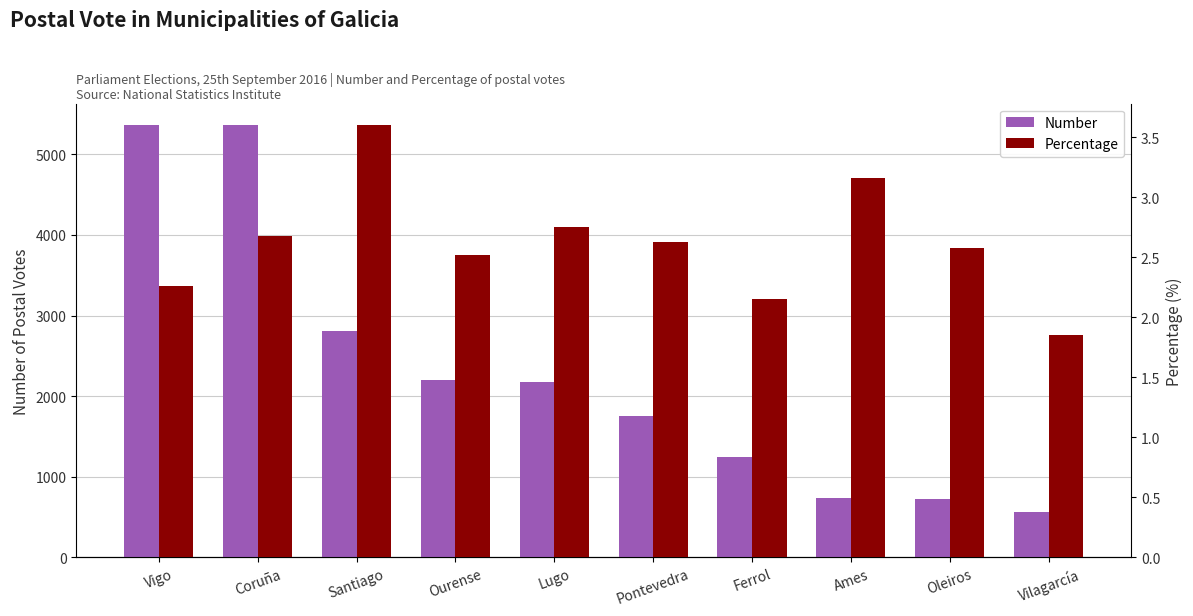

The Percentage series shows 0.9 at Vigo. True or false?

False